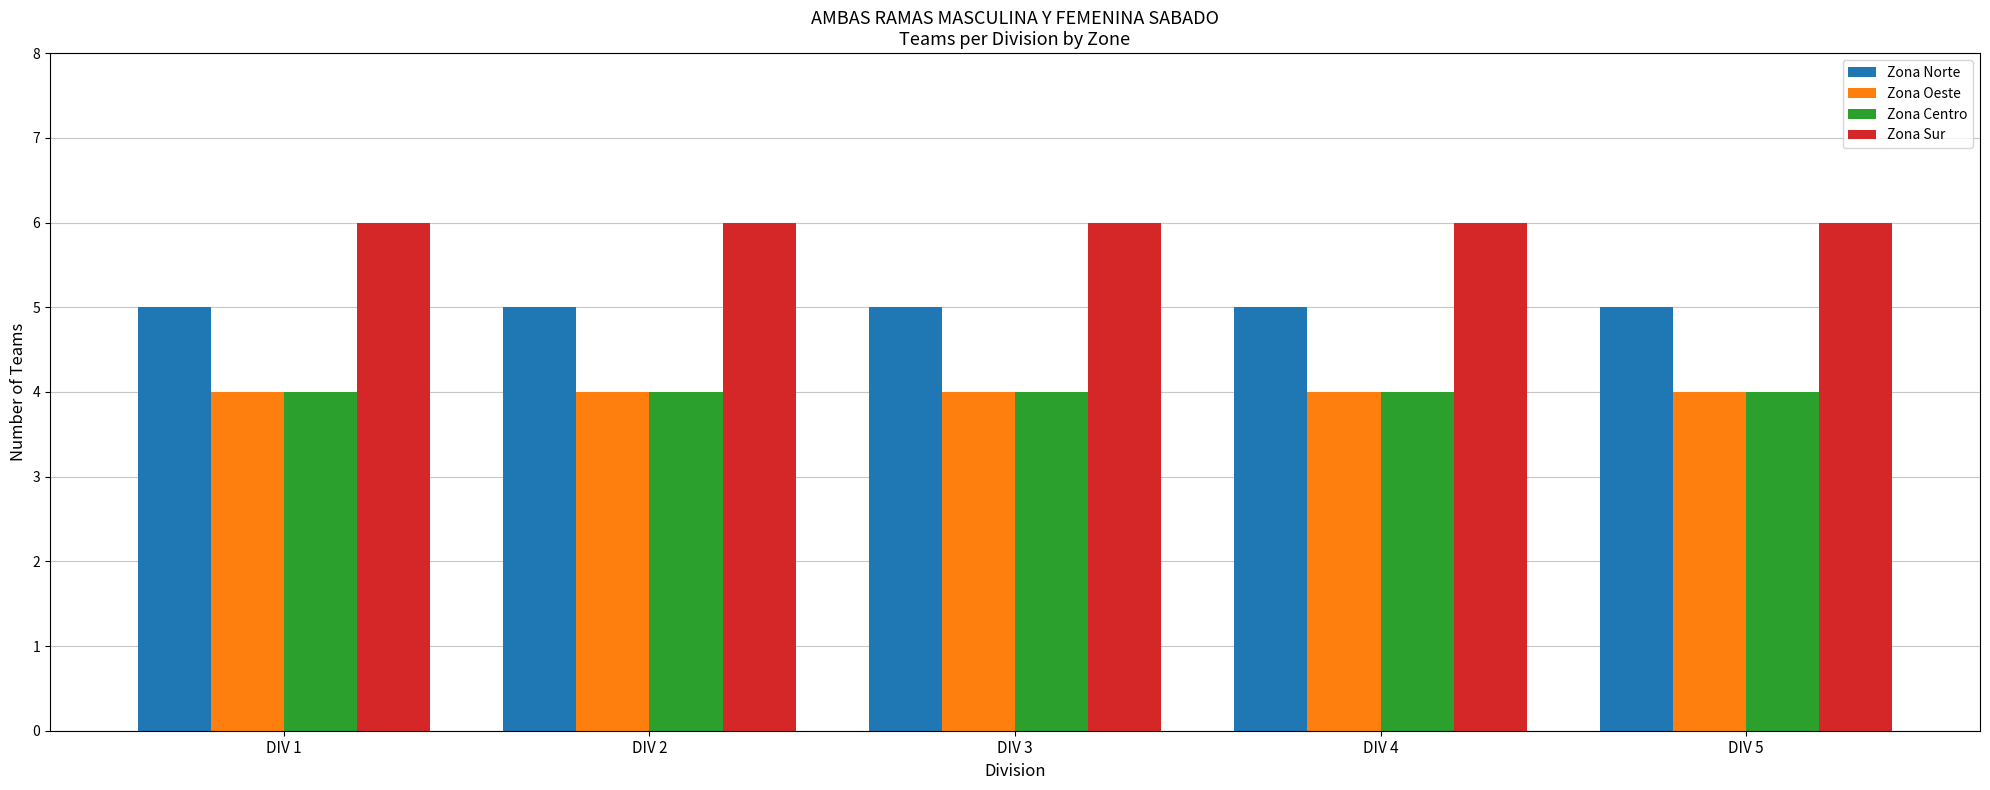

True or false: Zona Norte has a value of 3 at DIV 1.

False